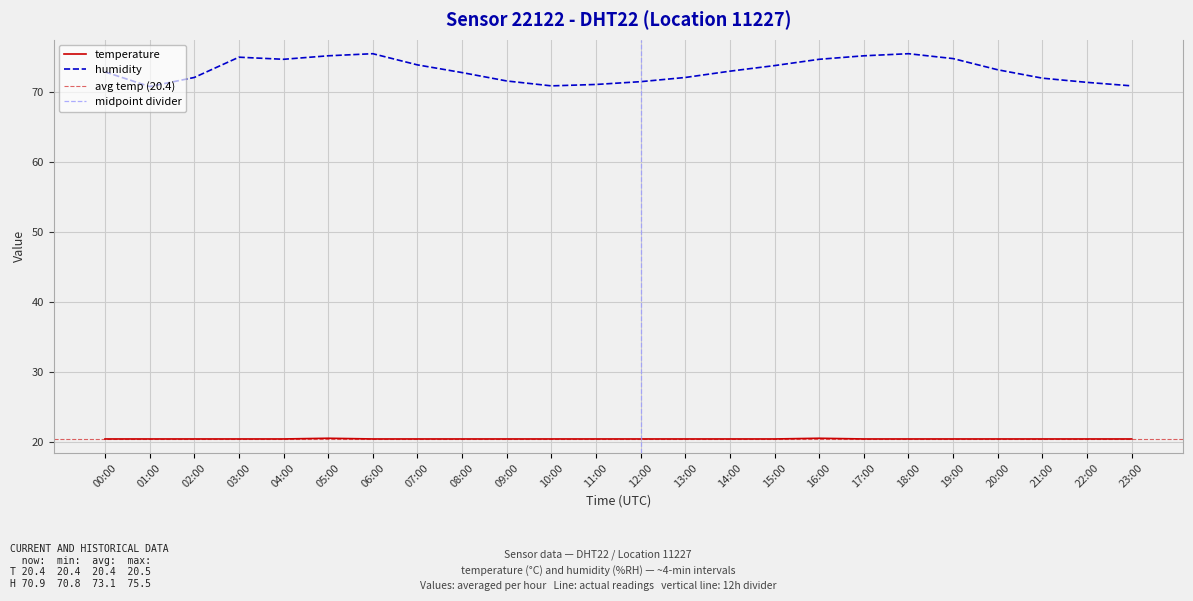

Rank the series at 18:00 from lowest to highest value.

temperature, humidity